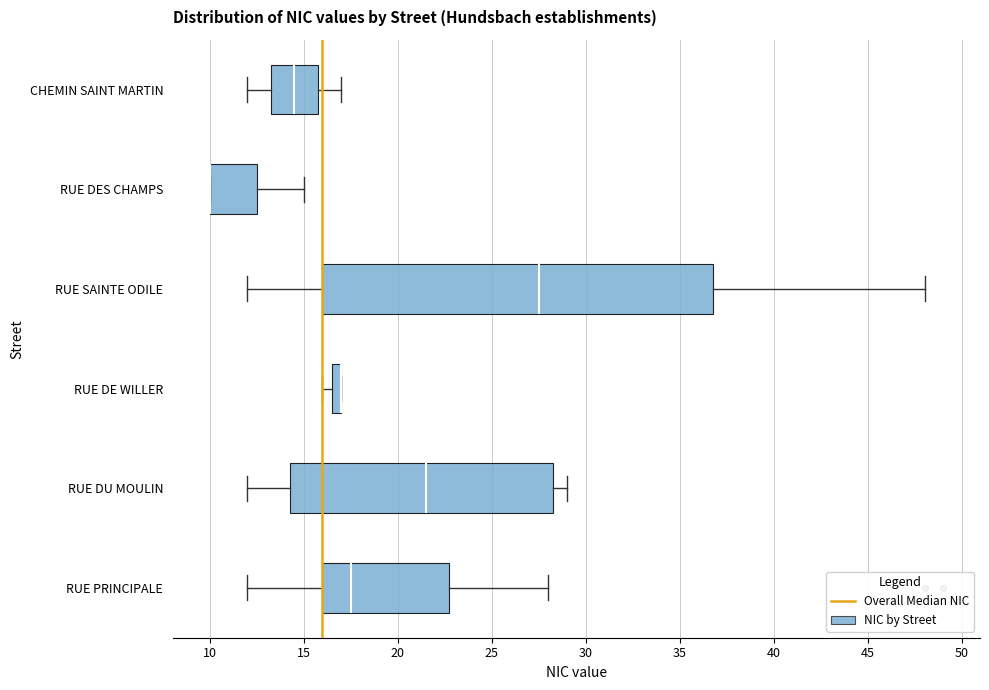

Where is the right edge of the box for RUE SAINTE ODILE on the x-axis? The values are not printed on the chart, so give them approximately, as read against the axis.

37.0